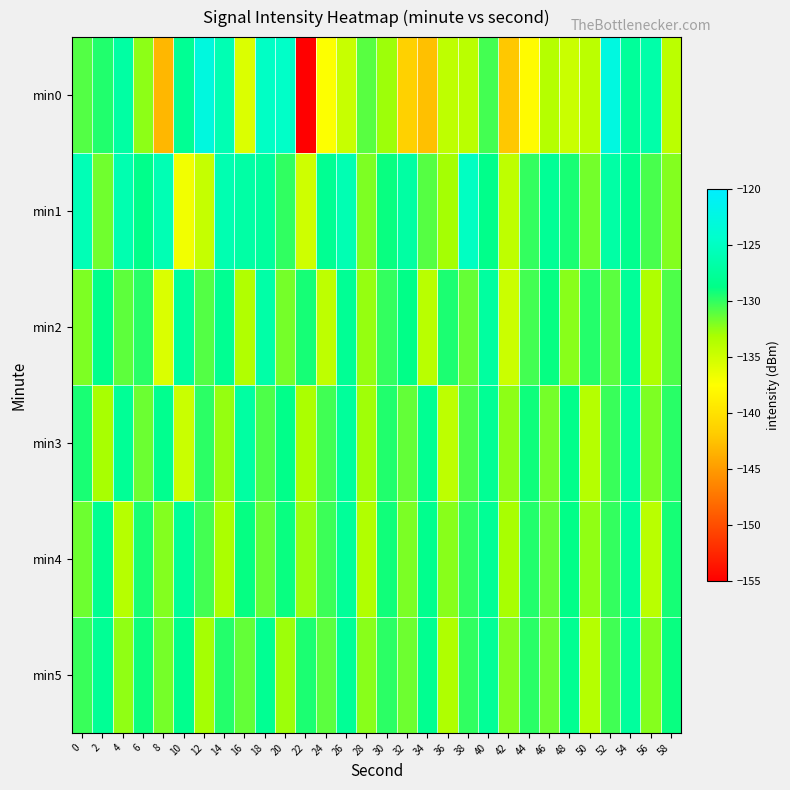

Reading left to right, list all the values displayed in this chart.

min0: 0=-130.9	2=-129.6	4=-127.0	6=-132.4	8=-143.2	10=-127.9	12=-122.8	14=-126.0	16=-135.7	18=-124.8	20=-124.6	22=-155.0	24=-137.4	26=-134.7	28=-131.1	30=-132.8	32=-141.4	34=-142.6	36=-134.2	38=-134.0	40=-130.5	42=-142.1	44=-137.8	46=-133.7	48=-134.7	50=-134.0	52=-122.6	54=-127.6	56=-126.6	58=-134.1
min1: 0=-125.8	2=-131.7	4=-126.2	6=-128.5	8=-125.9	10=-136.9	12=-134.6	14=-126.1	16=-126.8	18=-127.3	20=-130.0	22=-135.0	24=-128.0	26=-126.0	28=-132.0	30=-129.0	32=-127.0	34=-131.0	36=-133.0	38=-125.0	40=-128.5	42=-134.2	44=-130.1	46=-127.8	48=-129.4	50=-131.7	52=-126.9	54=-128.3	56=-130.6	58=-132.1
min2: 0=-132.0	2=-128.5	4=-131.2	6=-129.8	8=-135.6	10=-127.4	12=-130.9	14=-128.1	16=-133.5	18=-126.7	20=-131.8	22=-129.3	24=-134.2	26=-127.9	28=-132.6	30=-130.1	32=-128.7	34=-133.9	36=-129.5	38=-131.4	40=-127.2	42=-134.8	44=-130.5	46=-128.9	48=-132.3	50=-129.7	52=-131.1	54=-127.6	56=-133.4	58=-130.8
min3: 0=-129.4	2=-133.1	4=-127.8	6=-131.5	8=-128.3	10=-134.7	12=-129.9	14=-132.6	16=-127.1	18=-130.8	20=-128.6	22=-133.2	24=-130.4	26=-127.5	28=-132.9	30=-129.6	32=-131.3	34=-128.0	36=-134.1	38=-130.7	40=-127.9	42=-132.4	44=-129.1	46=-131.8	48=-128.5	50=-133.7	52=-130.2	54=-127.3	56=-132.0	58=-129.8
min4: 0=-131.6	2=-128.2	4=-133.8	6=-129.4	8=-132.1	10=-127.7	12=-130.5	14=-133.2	16=-128.9	18=-131.4	20=-129.0	22=-132.7	24=-130.3	26=-127.6	28=-133.5	30=-129.2	32=-131.9	34=-128.4	36=-132.3	38=-130.0	40=-127.8	42=-133.1	44=-129.6	46=-131.3	48=-128.7	50=-132.5	52=-130.1	54=-127.5	56=-133.9	58=-129.3
min5: 0=-130.2	2=-127.9	4=-132.5	6=-129.1	8=-131.8	10=-128.4	12=-133.0	14=-129.7	16=-131.3	18=-128.0	20=-132.8	22=-129.5	24=-131.1	26=-127.8	28=-132.3	30=-129.9	32=-131.6	34=-128.2	36=-133.4	38=-130.0	40=-127.7	42=-132.1	44=-129.8	46=-131.5	48=-128.1	50=-133.7	52=-130.4	54=-127.4	56=-132.2	58=-129.0